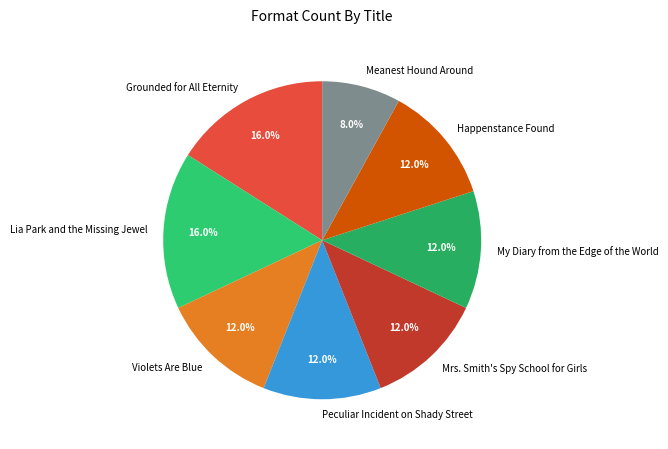

How many slices are in this pie chart?

8